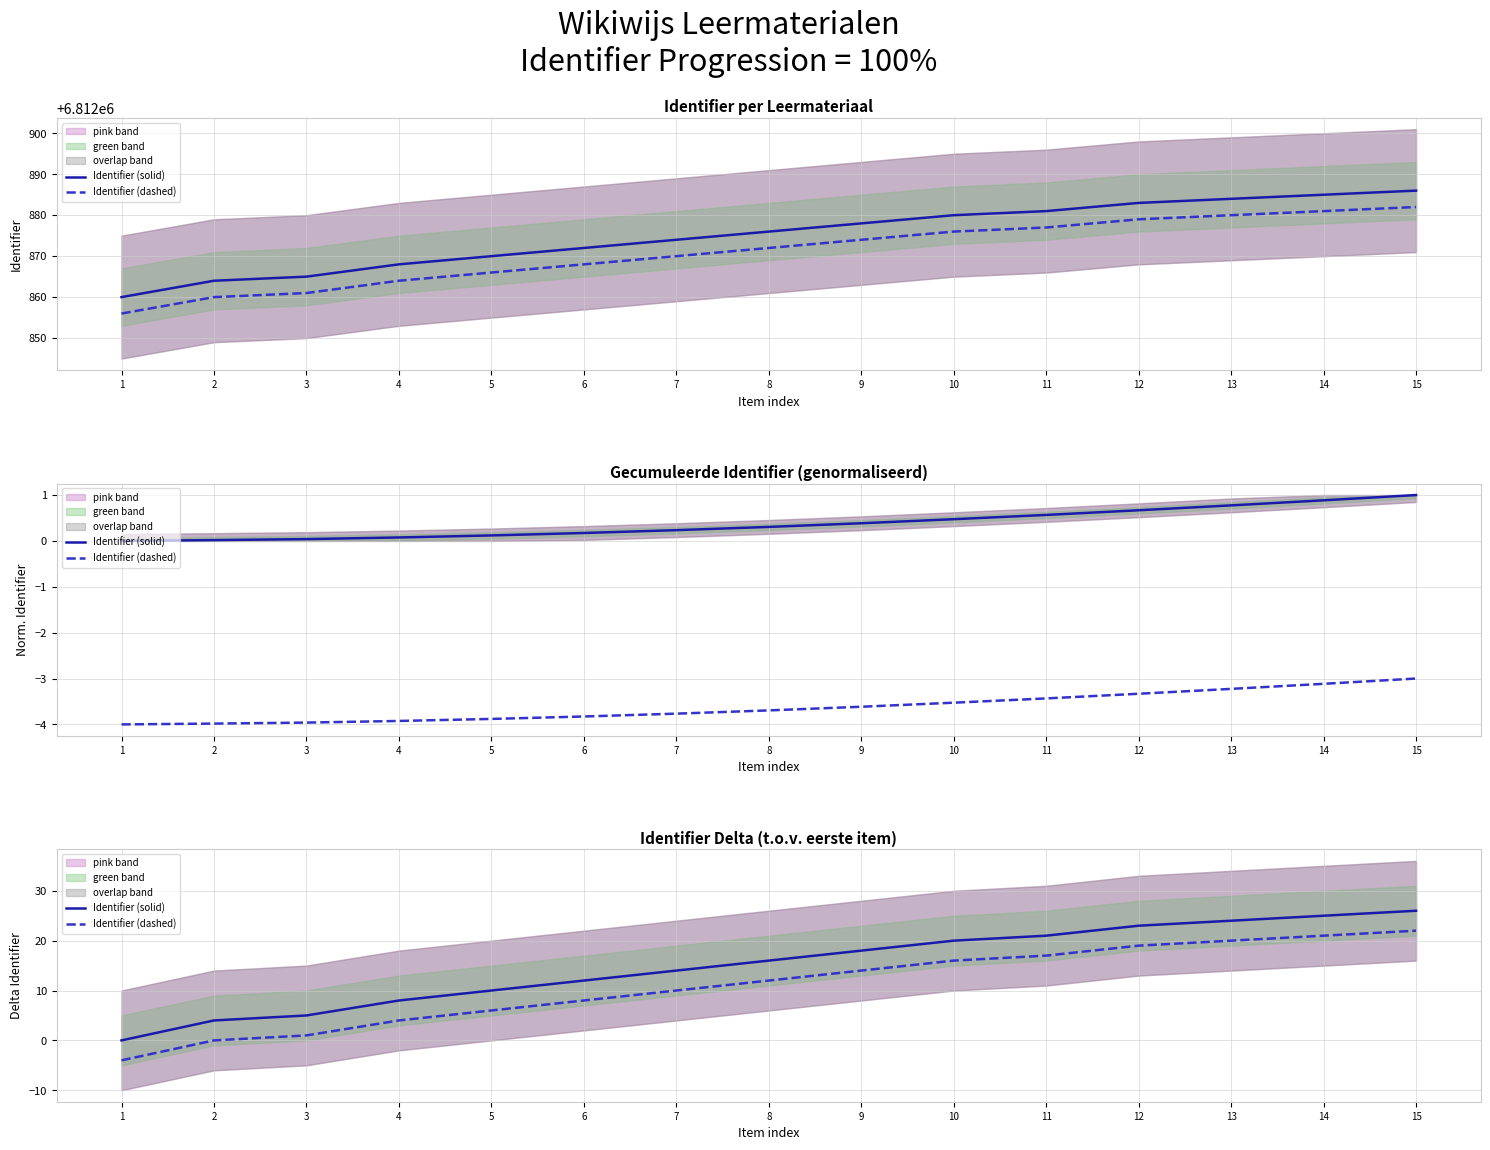

True or false: Identifier (solid) and Identifier (dashed) cross at least once.

False